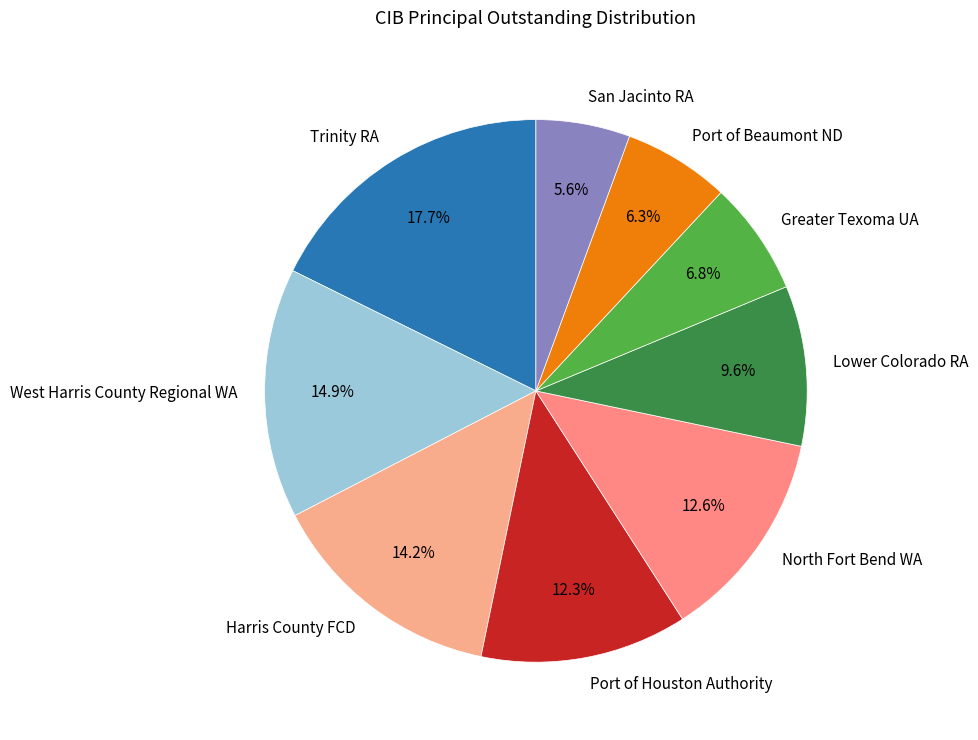

Count the number of slices in the pie.

9